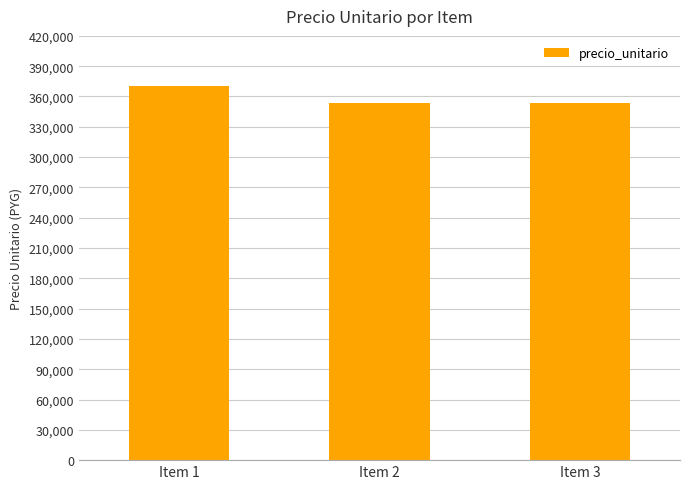

How many values are between 354000 and 370000?

3